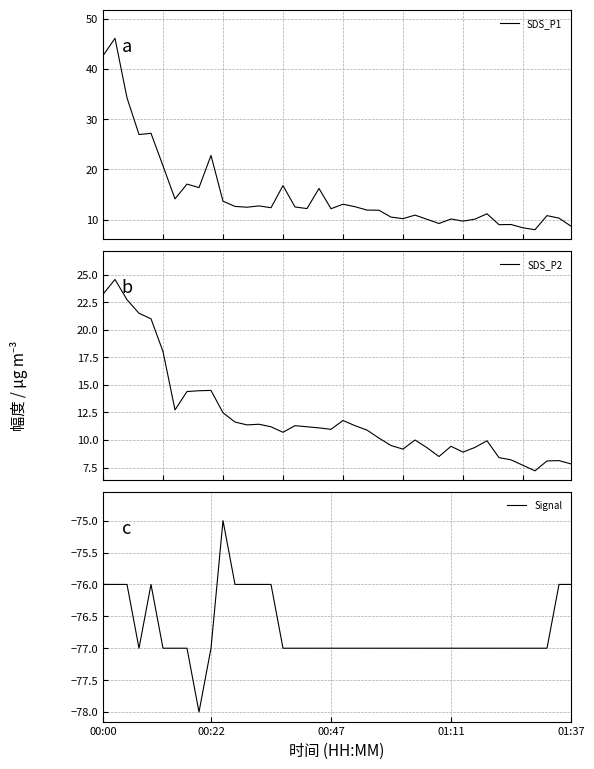

At which category does the chart reach its minimum across all series?

8